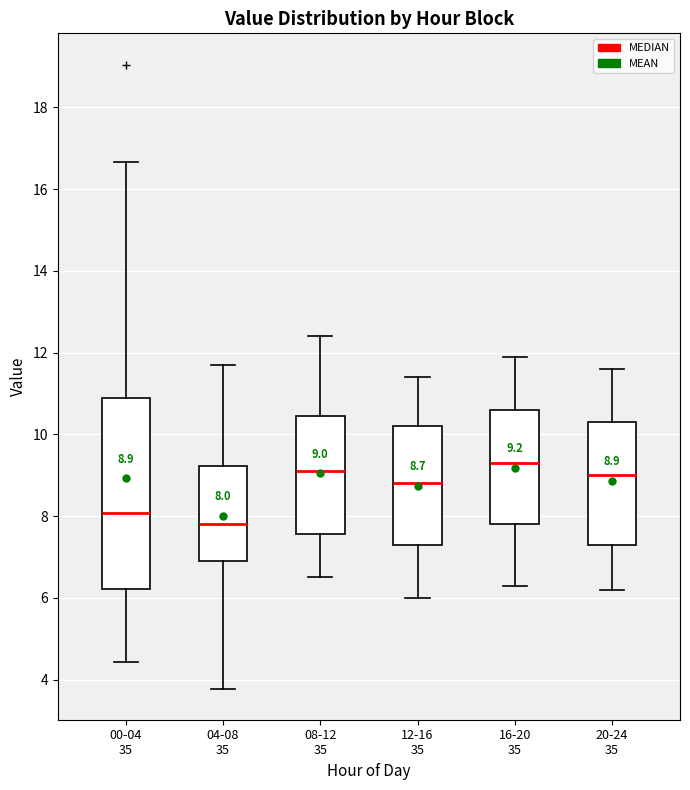

Which box has the lowest median line?

04-08 35